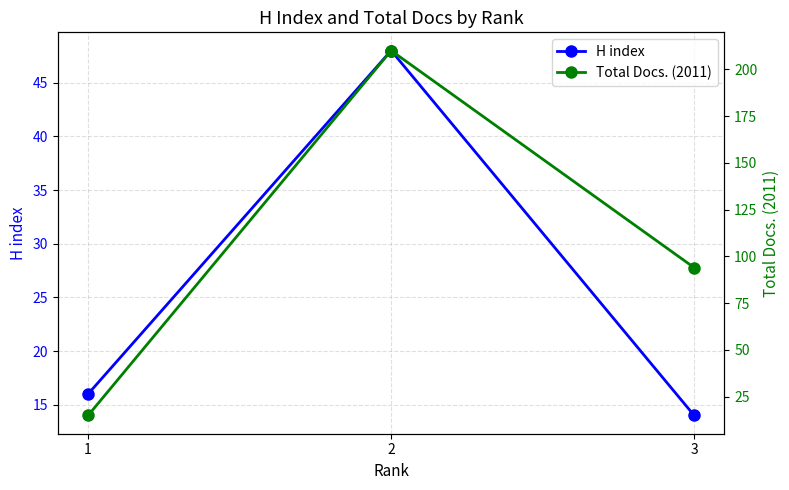

Reading left to right, extract all data points from this chart.

H index: 1=16	2=48	3=14
Total Docs. (2011): 1=15	2=210	3=94